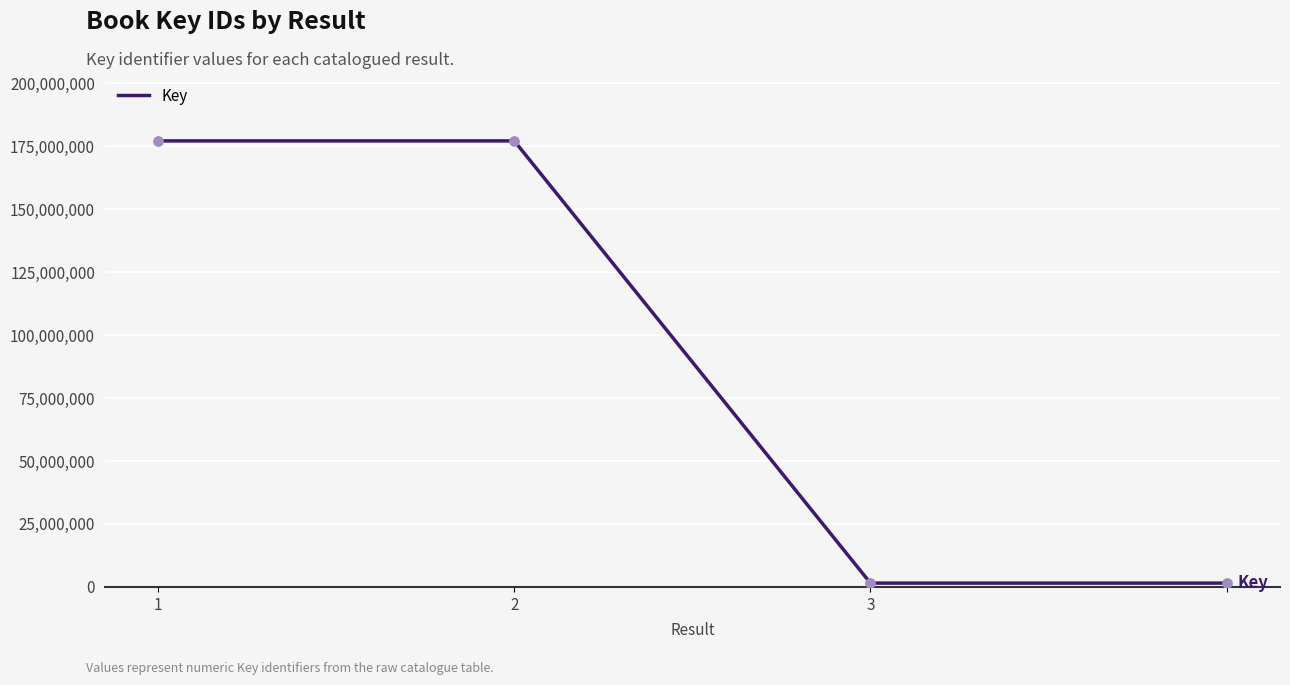

True or false: the data has more than 2 interior local peaks.

False